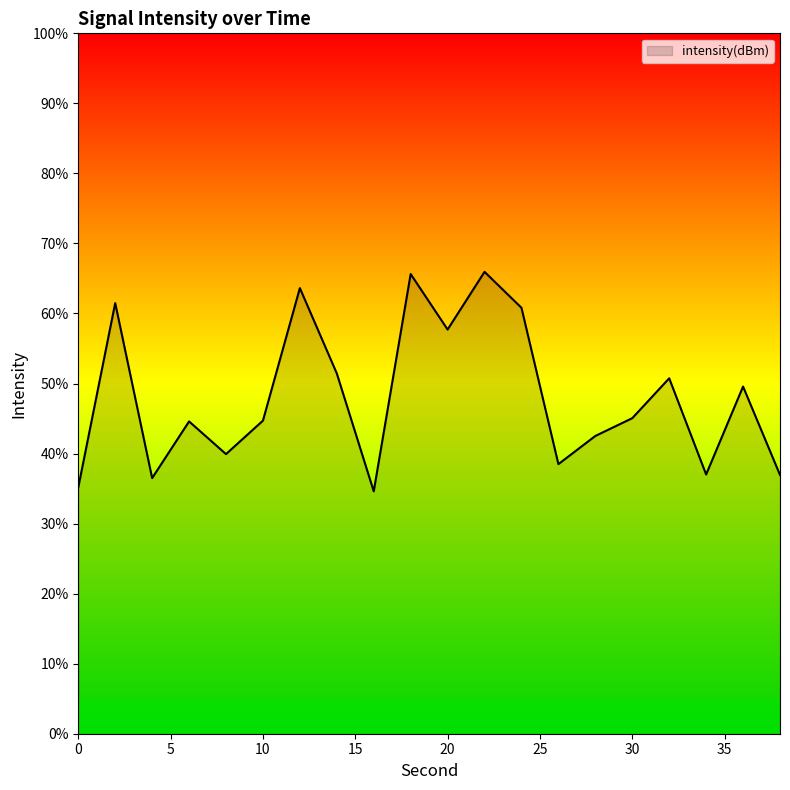

What is the difference between the maximum and minimum values?

31.3